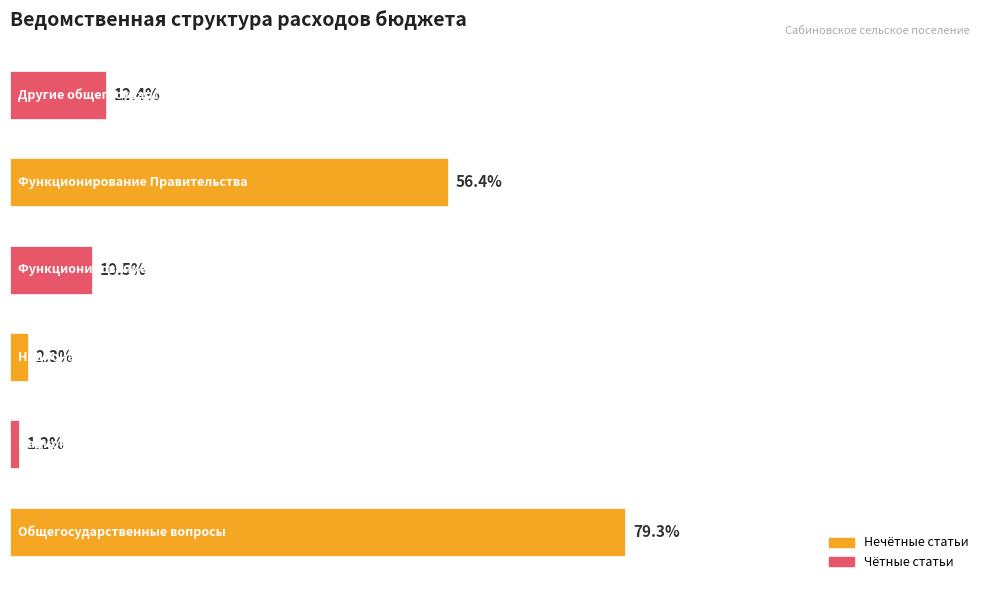

Are the bars grouped side by side (vs. stacked)?

No